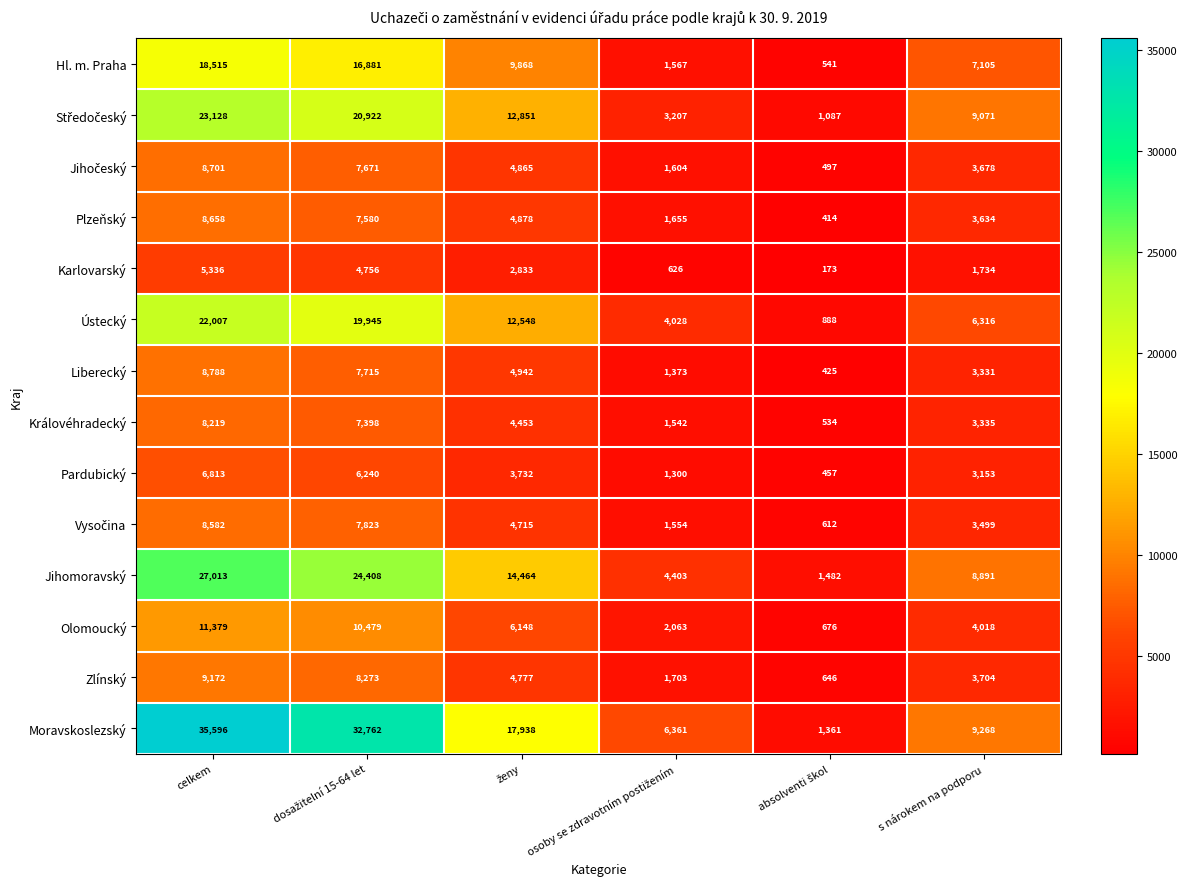

The value of Olomoucký at s nárokem na podporu is 4018. True or false?

True